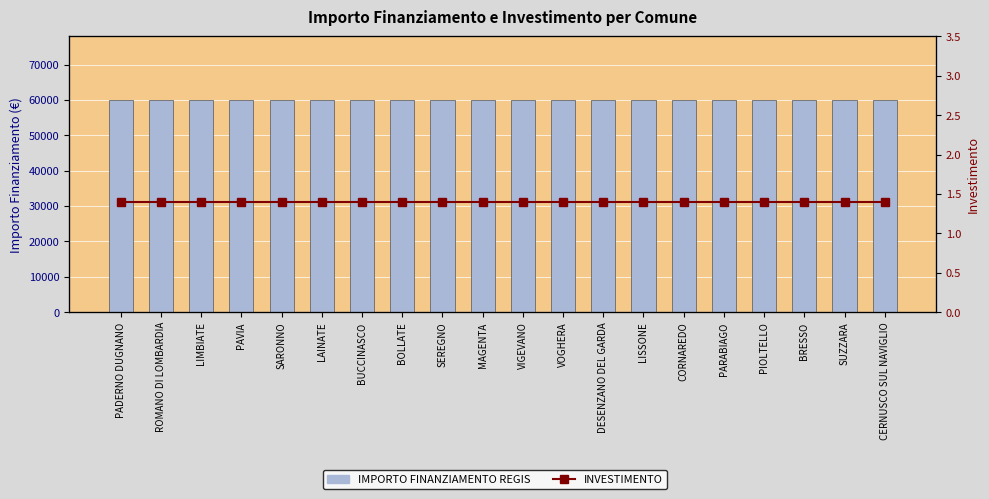

What are all the series names shown in the legend?

IMPORTO FINANZIAMENTO REGIS, INVESTIMENTO